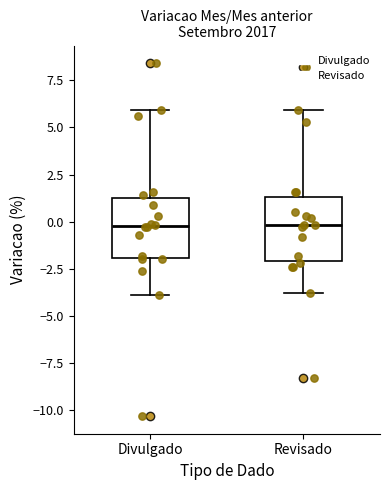

Reading left to right, transcribe this box plot: for each box, give where its median line is, the range the box spans, and where its two whiskers end, as read against the y-axis. The values are not printed on the chart, so give them approximately, as read against the axis.

Divulgado: median 0.0, box -2.0 to 1.5, whiskers -4.0 to 6.0
Revisado: median 0.0, box -2.0 to 1.5, whiskers -4.0 to 6.0